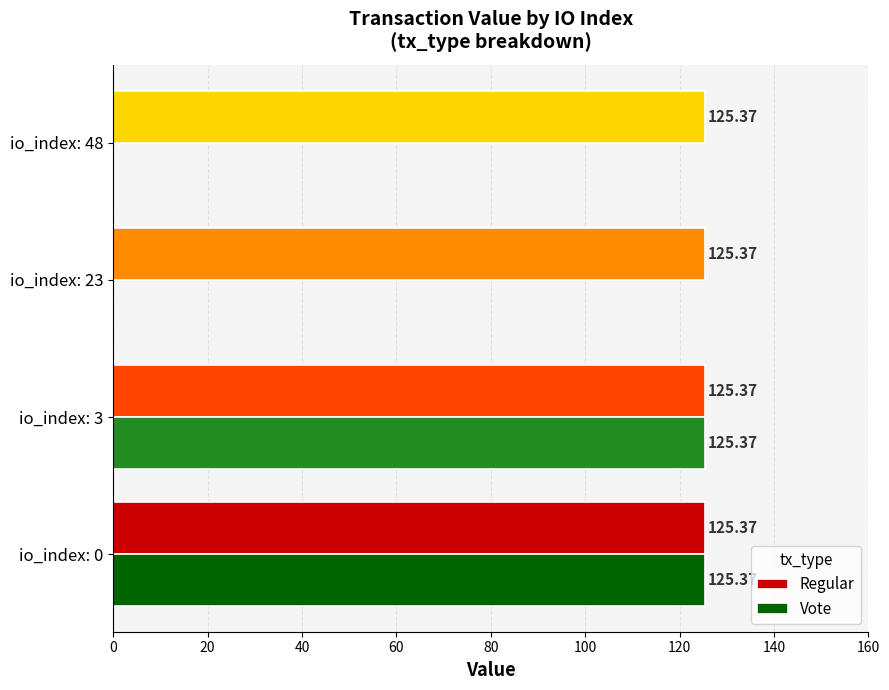

What is the total value across all series at io_index: 23?

125.4